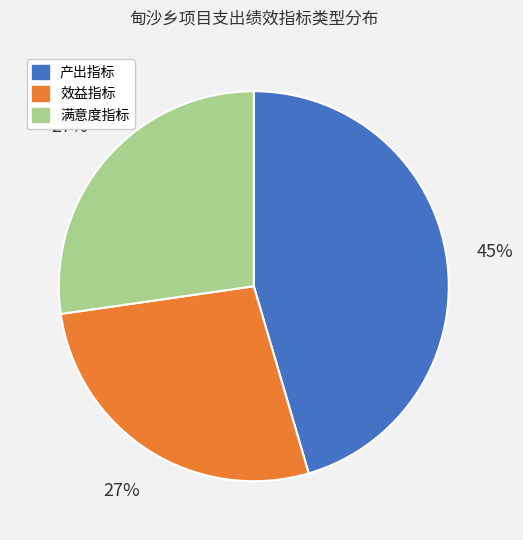

Between 效益指标 and 产出指标, which is larger?

产出指标